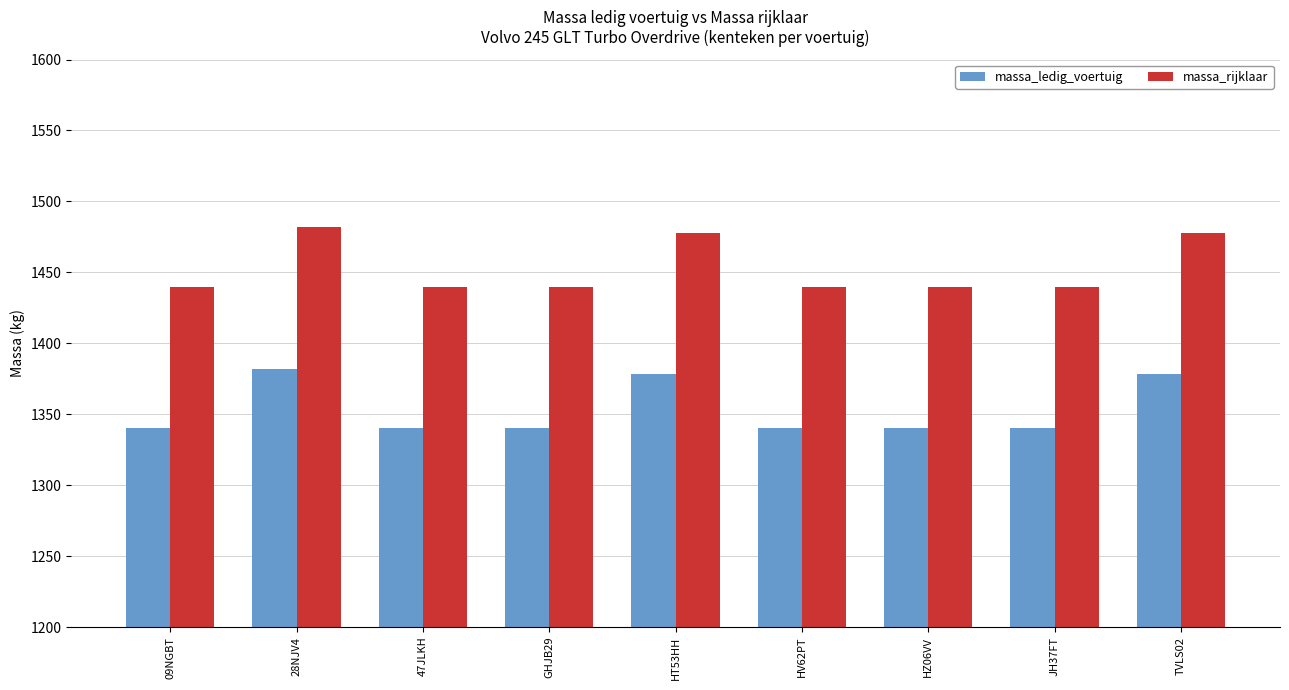

At which category does the chart reach its peak across all series?

28NJV4